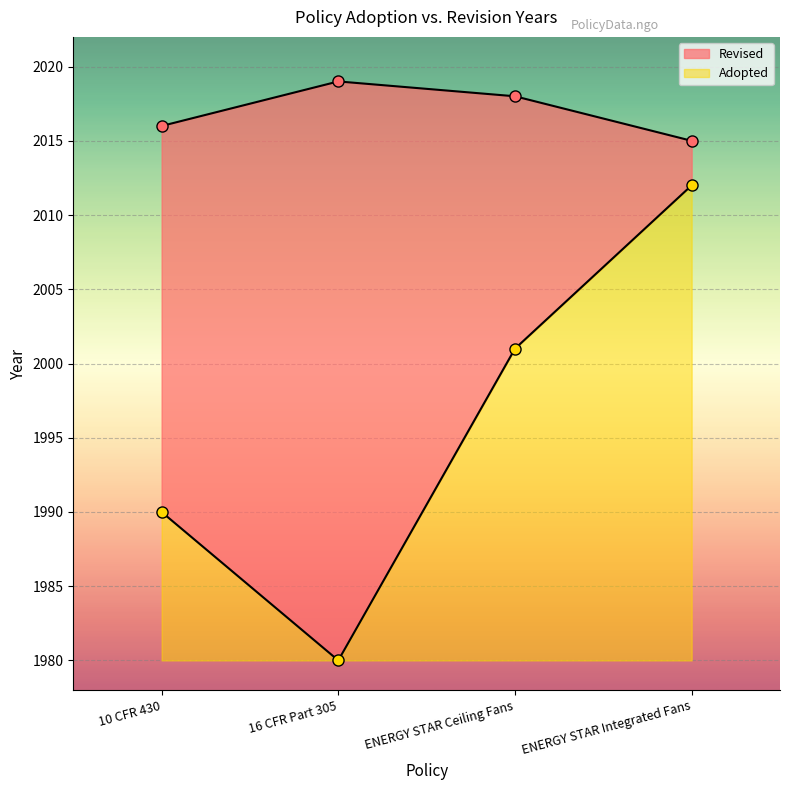

What is the average value?

2017